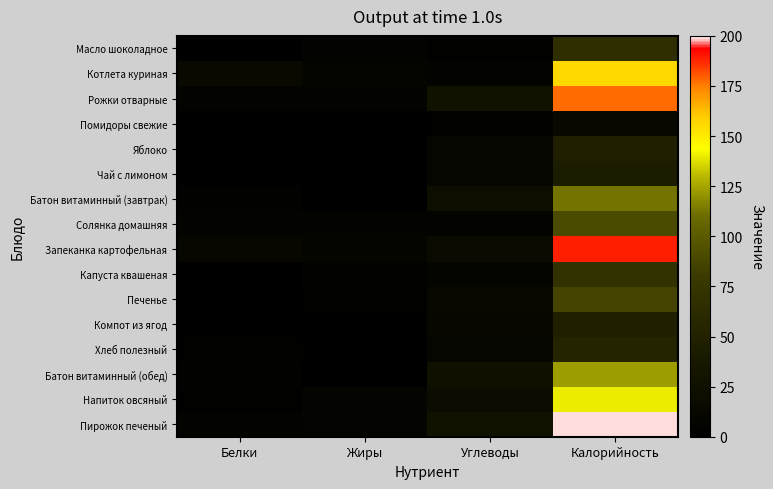

What is the total value across all series at Жиры?

56.0